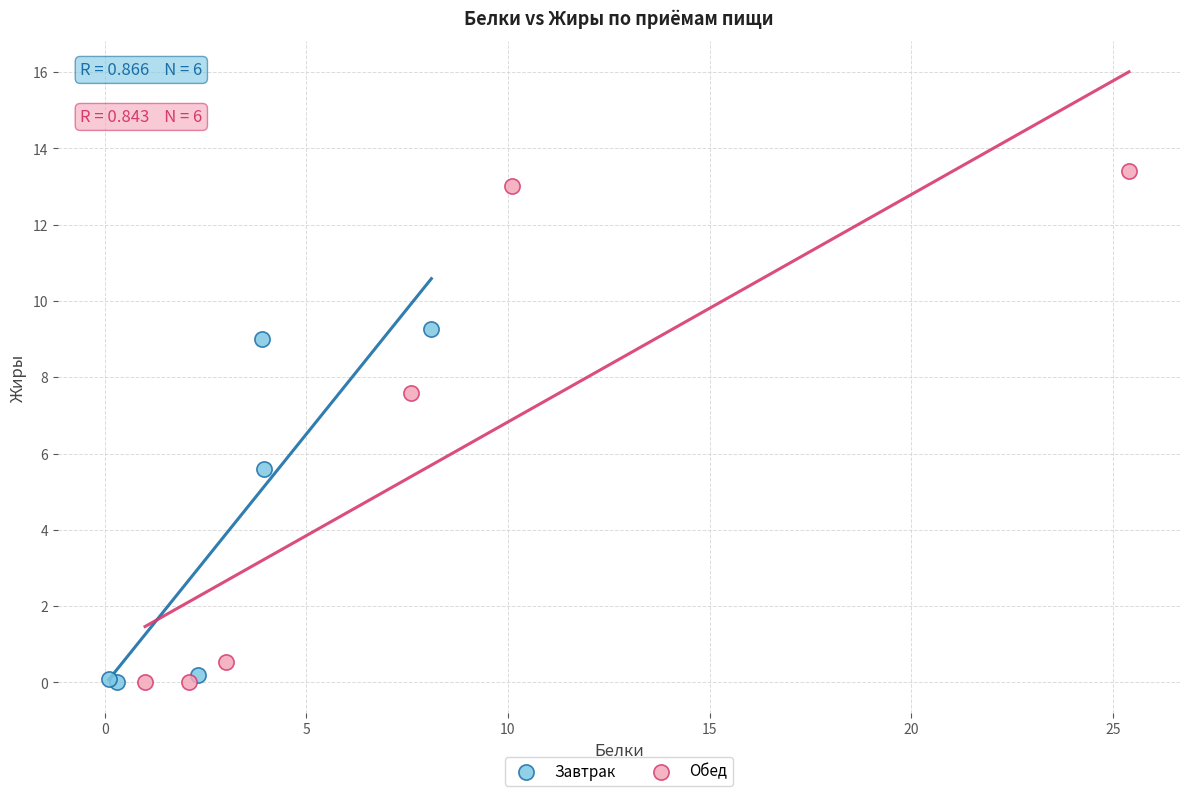

Which series reaches the maximum Y coordinate?

Обед